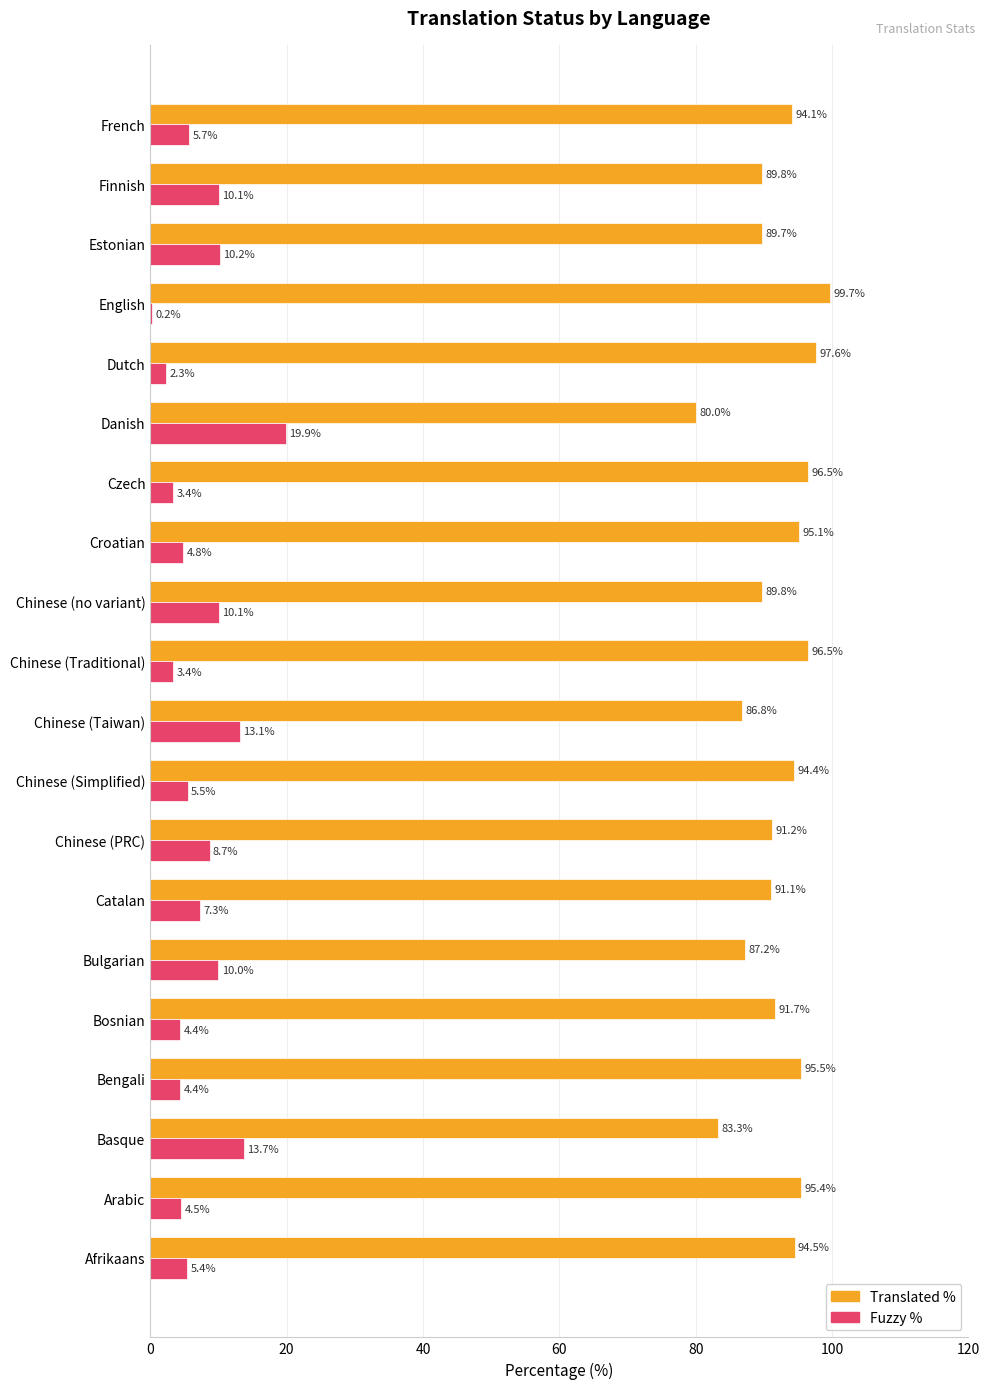

The value of Translated % at French is 40.2. True or false?

False